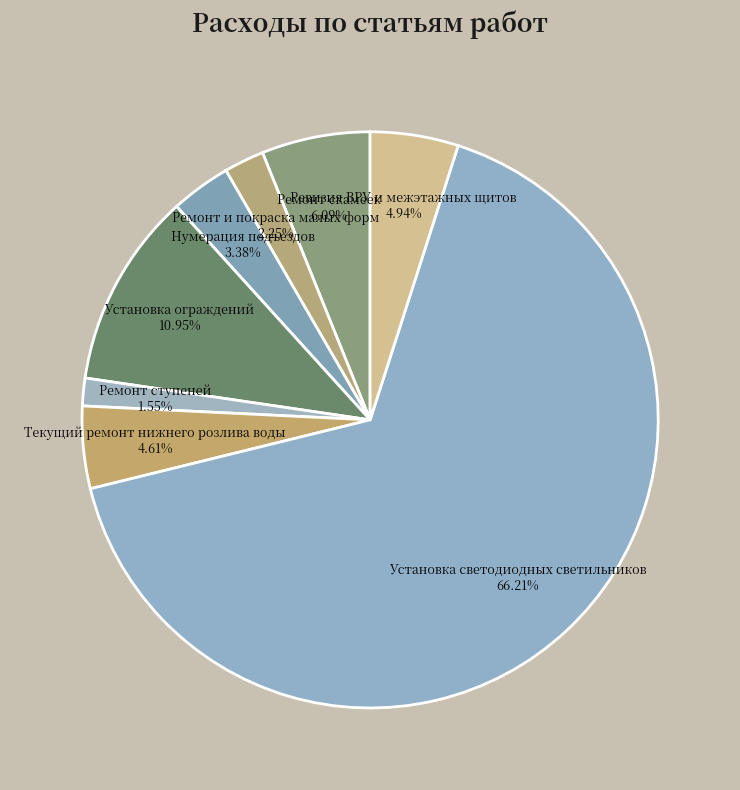

Is it true that Установка светодиодных светильников is 66% of the pie?

True